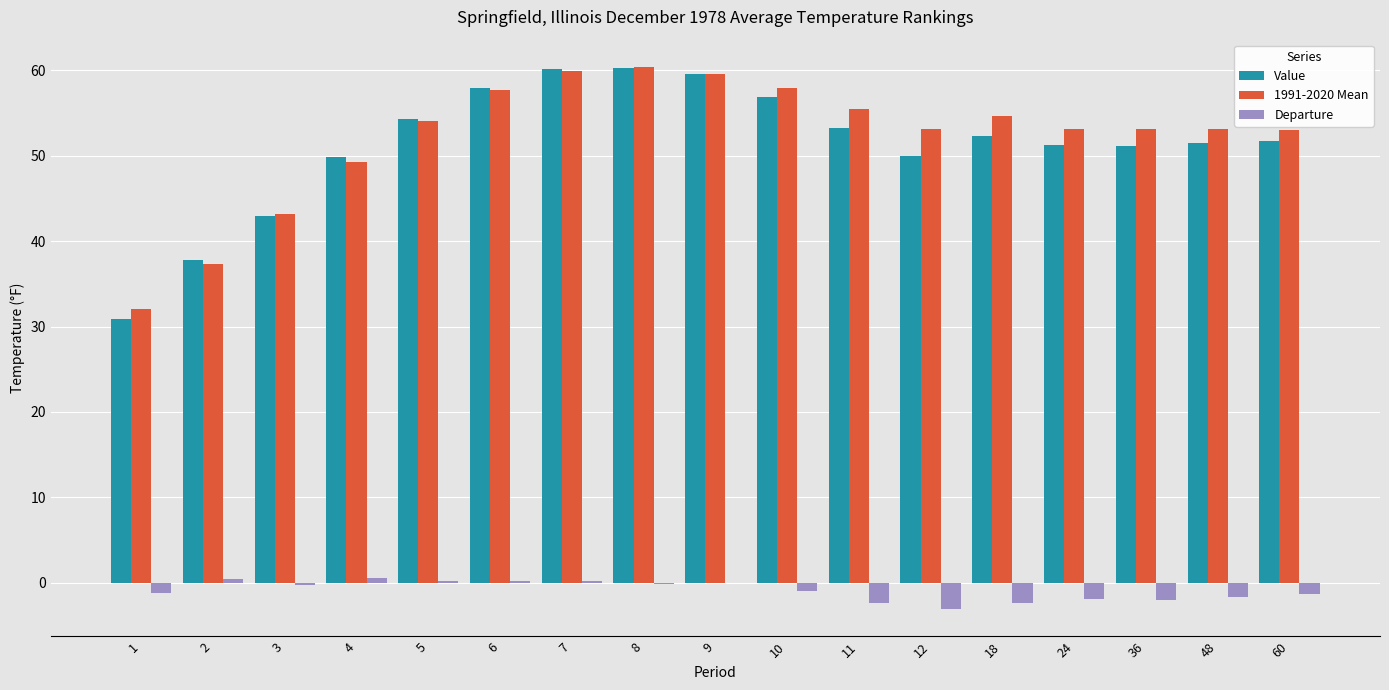

Is the value of Value at 10 greater than the value of Departure at 7?

Yes